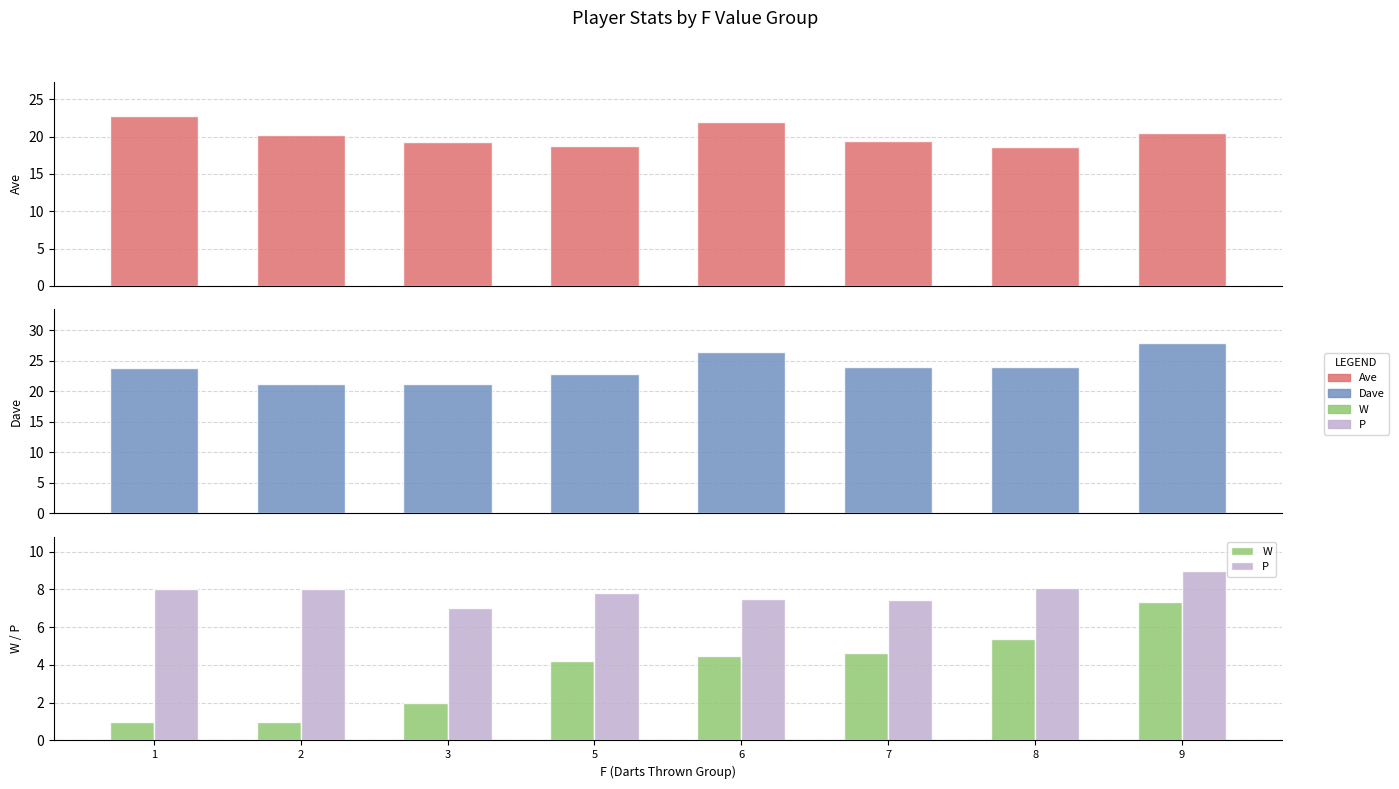

What is the sum of the W values at 7 and 5?

8.8